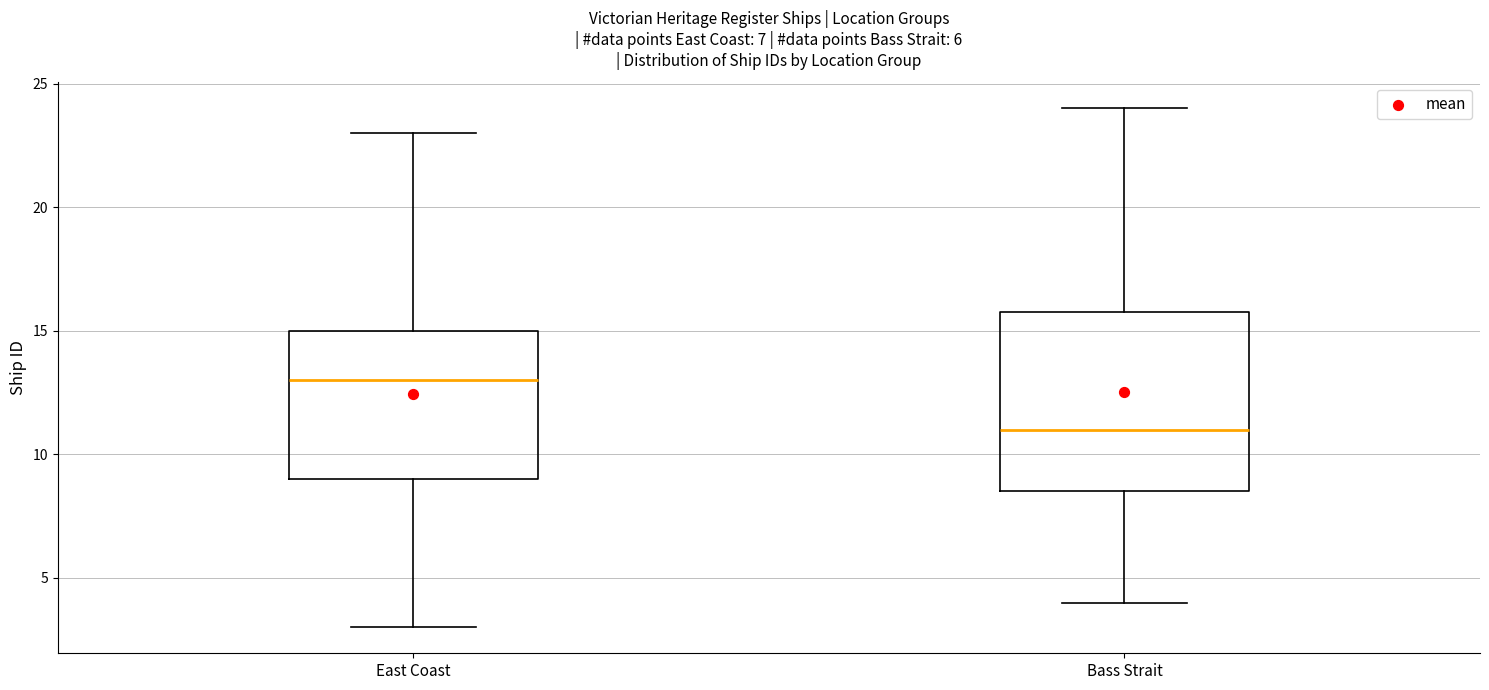

Reading left to right, transcribe this box plot: for each box, give where its median line is, the range the box spans, and where its two whiskers end, as read against the y-axis. The values are not printed on the chart, so give them approximately, as read against the axis.

East Coast: median 13.0, box 9.0 to 15.0, whiskers 3.0 to 23.0
Bass Strait: median 11.0, box 8.5 to 16.0, whiskers 4.0 to 24.0